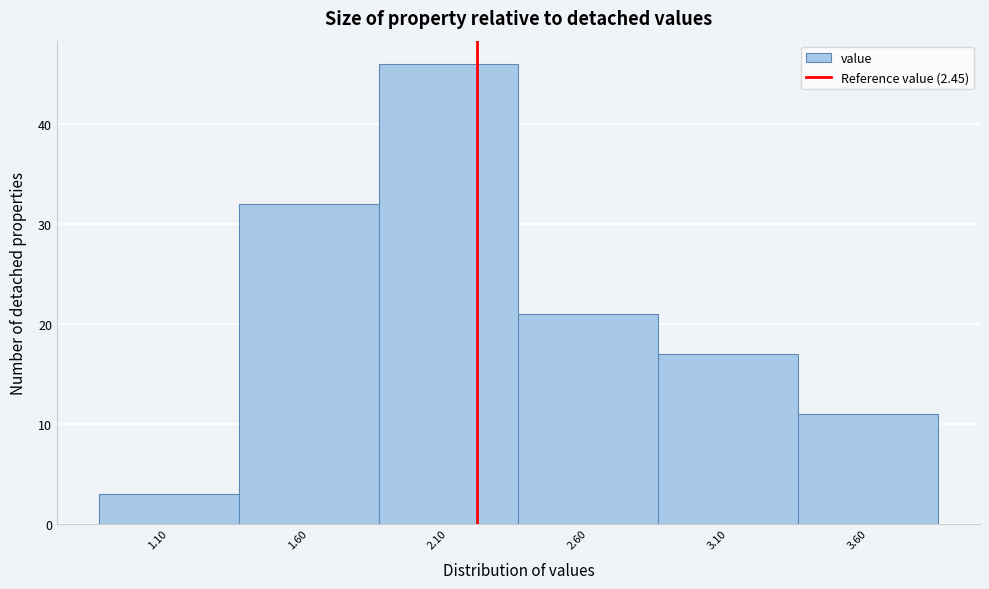

Reading left to right, extract all data points from this chart.

1.10=3	1.60=32	2.10=46	2.60=21	3.10=17	3.60=11